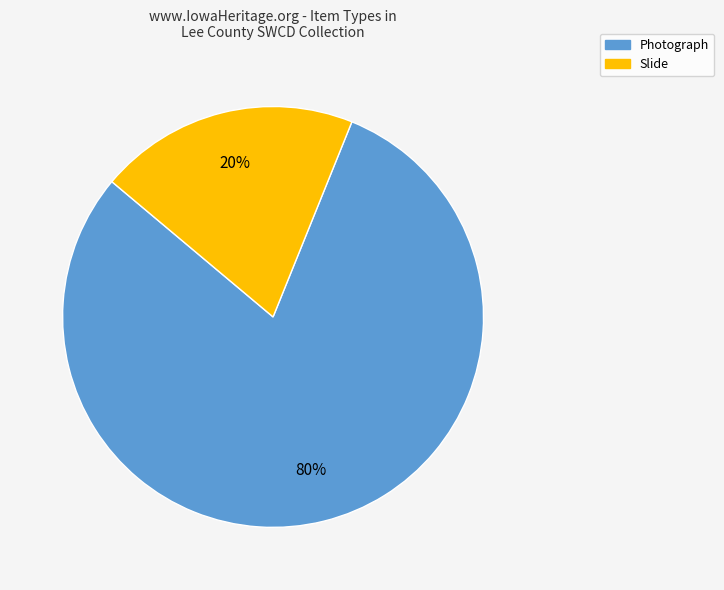

Is it true that Slide is 20% of the pie?

True